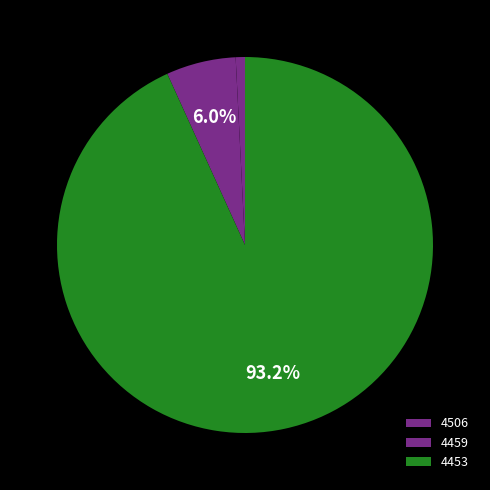

Rank the categories by value from lowest to highest.

4506, 4459, 4453